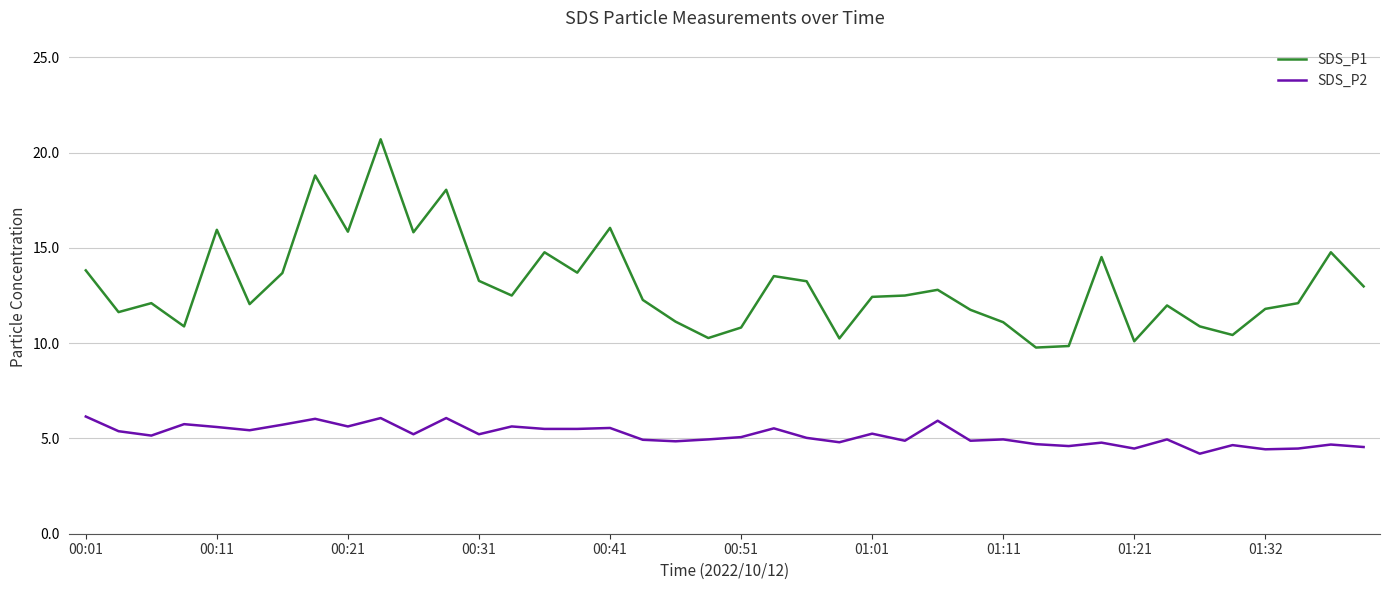

True or false: SDS_P2 and SDS_P1 cross at least once.

False